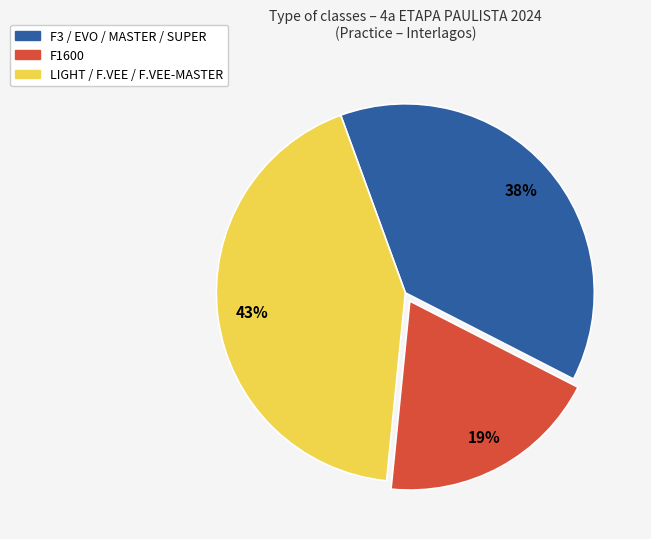

To the nearest percent, what is the average slice percentage?

33%